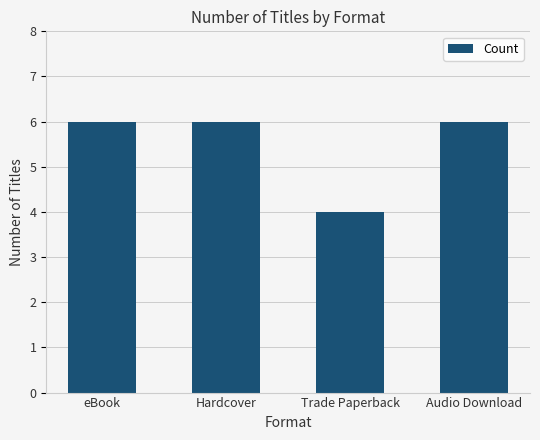

The chart shows a value of 2 at Hardcover. True or false?

False